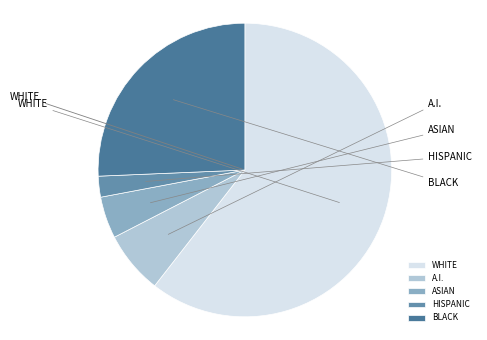

How many slices are in this pie chart?

5